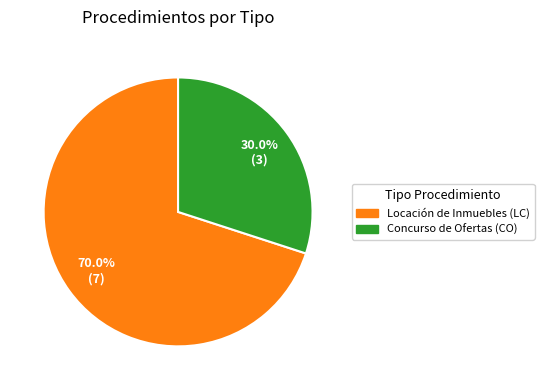

Count the number of slices in the pie.

2